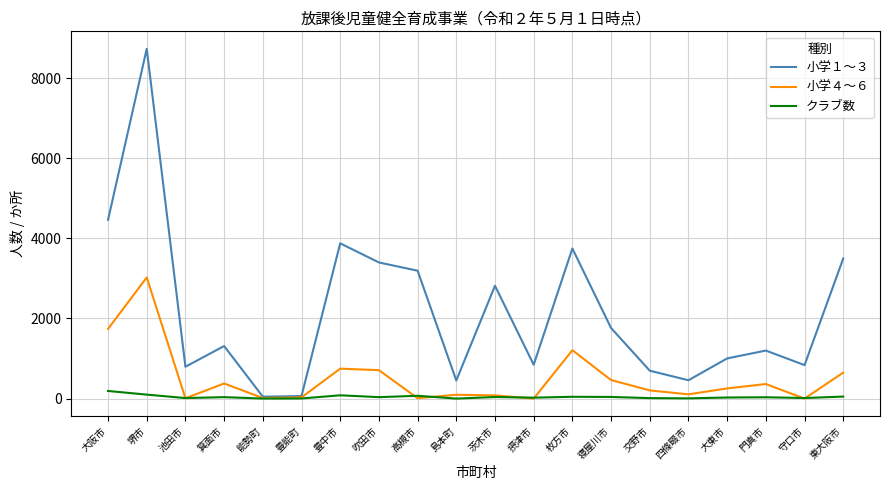

What is the average value of the 小学４～６ series?

504